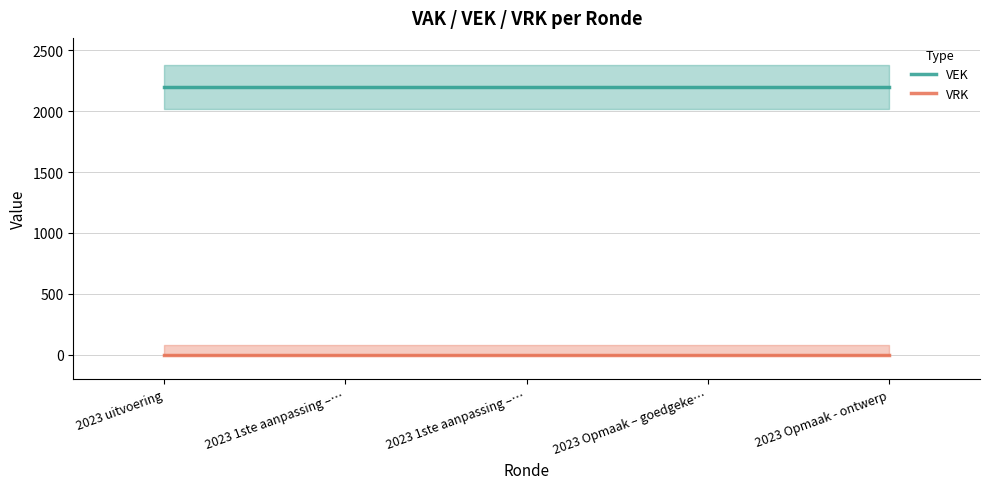

Reading left to right, transcribe all the data shown in this chart.

VEK: 2200	2200	2200	2200	2200
VRK: 0	0	0	0	0